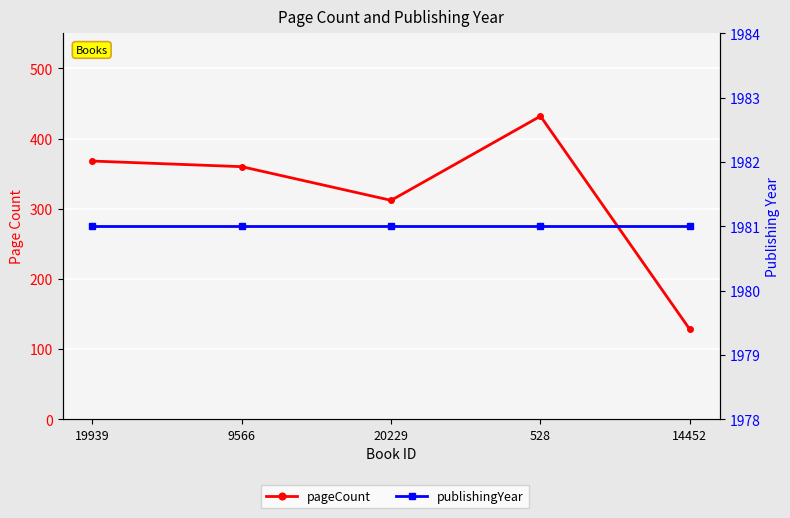

At which label is pageCount closest to 280?

20229